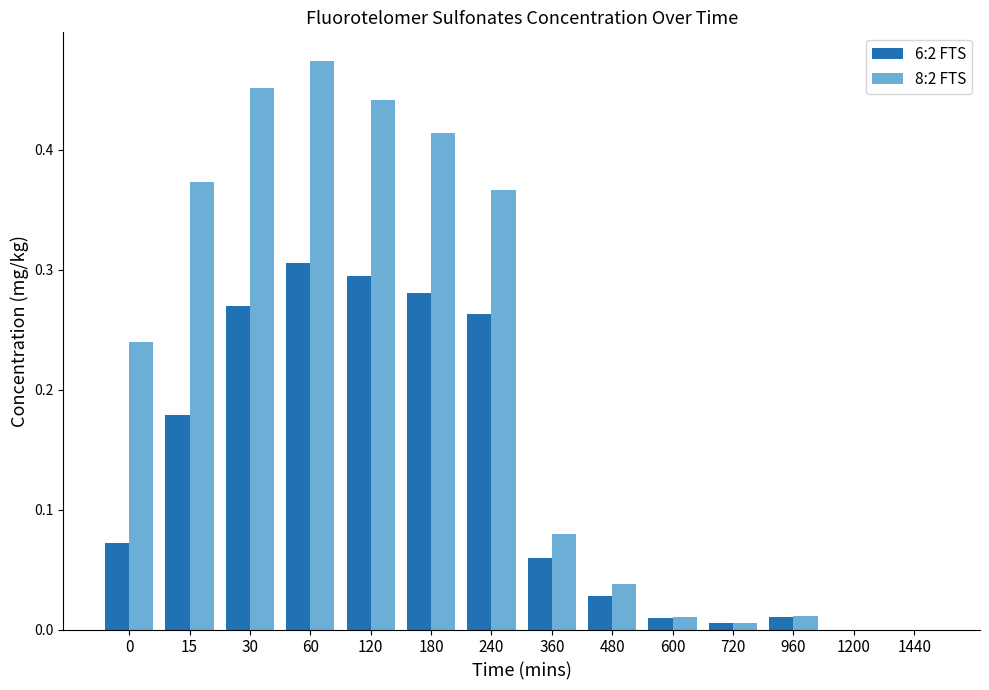

Which label corresponds to the largest value in the chart?

60